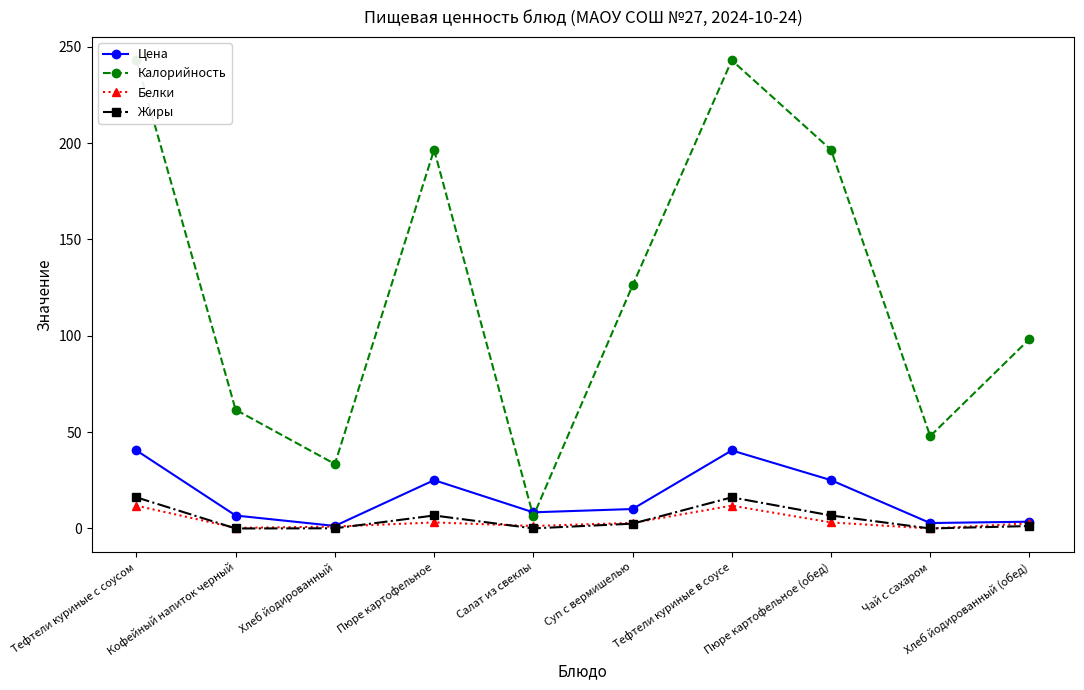

Reading left to right, what are all the values shown in this chart?

Цена: 40.5	6.7	1.3	25.1	8.4	10.1	40.5	25.1	2.8	3.5
Калорийность: 242.9	61.6	33.5	196.5	6.4	126.1	242.9	196.5	47.9	98.3
Белки: 11.8	0.3	1.0	3.1	1.3	2.9	11.8	3.1	0.0	2.6
Жиры: 16.1	0.0	0.1	6.7	0.1	2.5	16.1	6.7	0.0	1.3